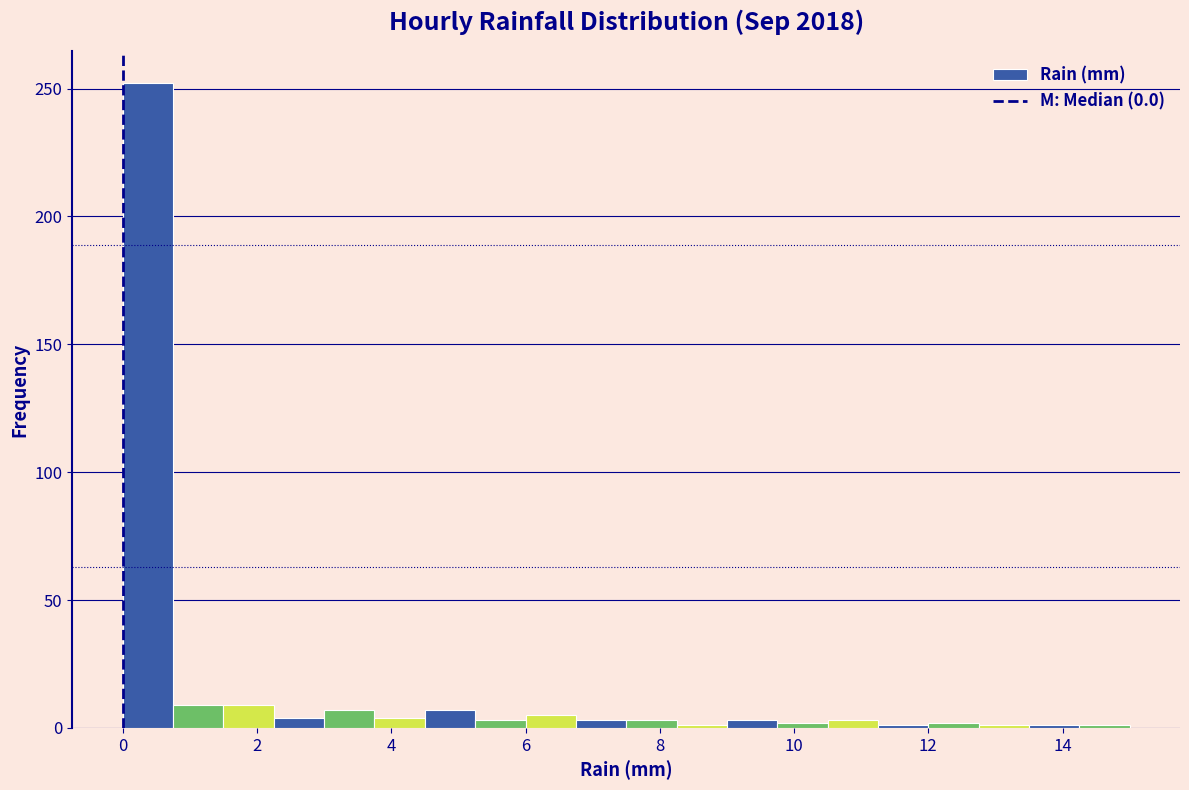

Read against the x-axis, roughly where is the centre of the tallest bar?

0.4